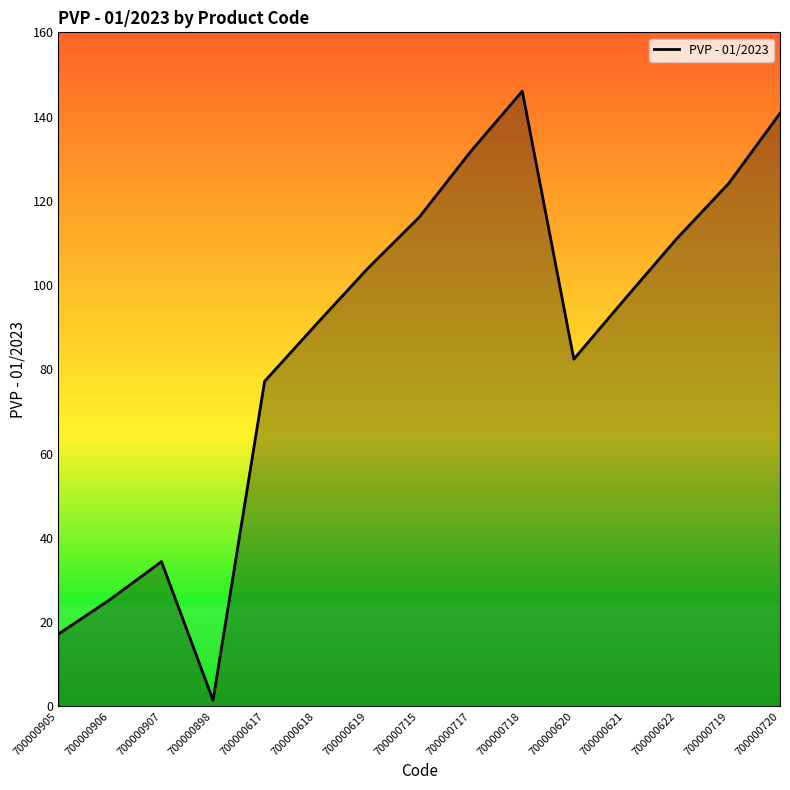

What is the smallest value displayed?

1.4